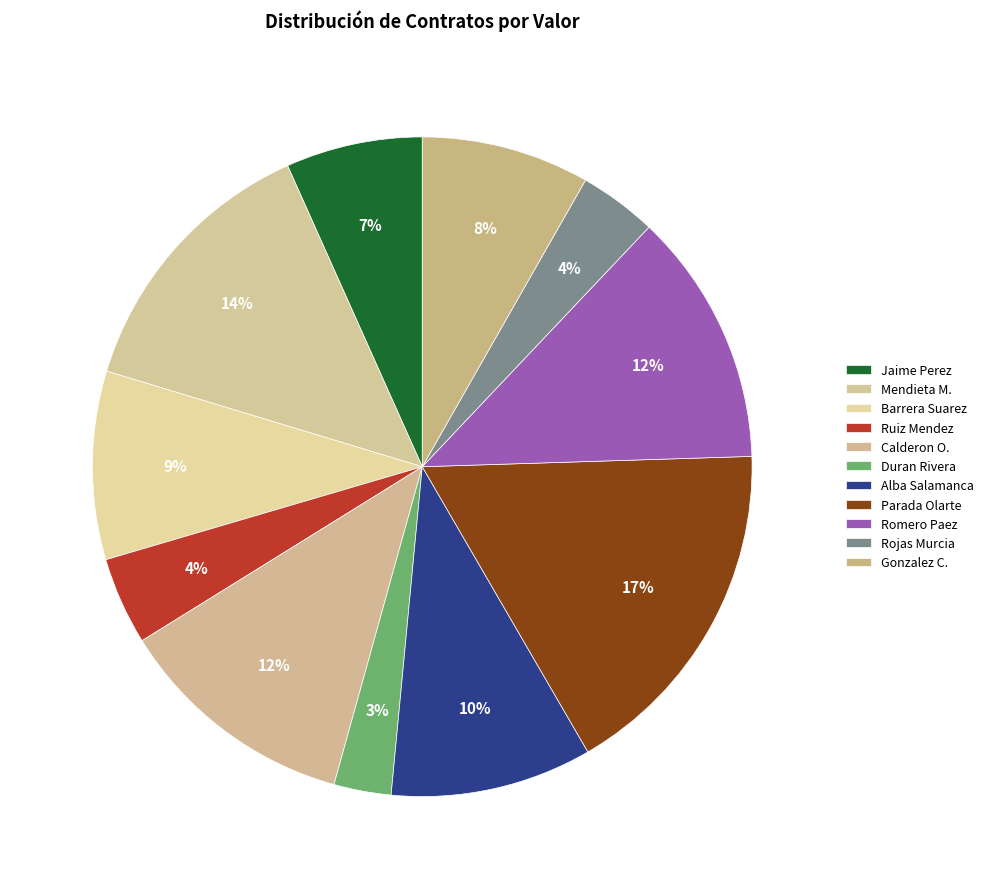

Which slice is the largest?

ANGELA ROSSIO PARADA OLARTE